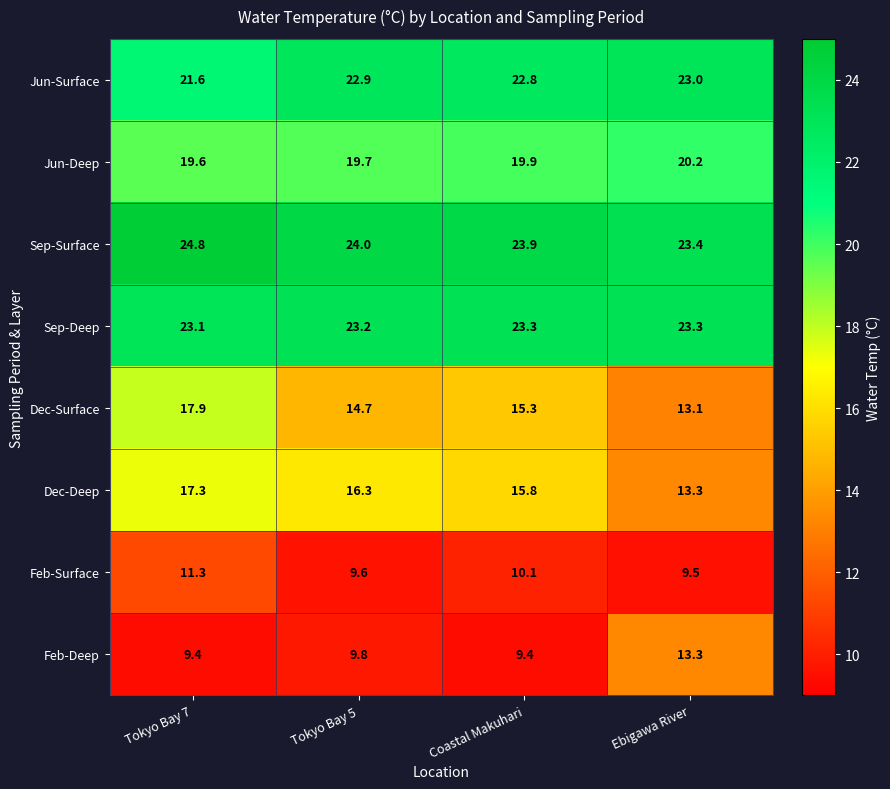

Which category has the highest value in the Jun-Deep series?

Ebigawa River